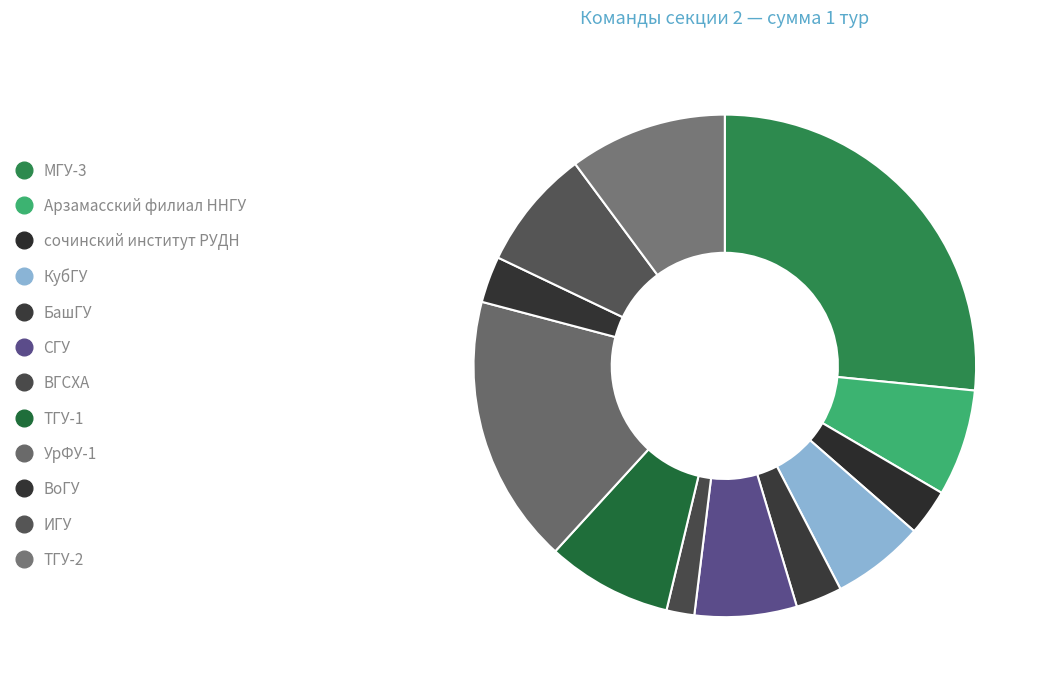

Rank the categories by value from highest to lowest.

МГУ-3, УрФУ-1, ТГУ-2, ТГУ-1, ИГУ, Арзамасский филиал ННГУ, СГУ, КубГУ, сочинский институт РУДН, БашГУ, ВоГУ, ВГСХА